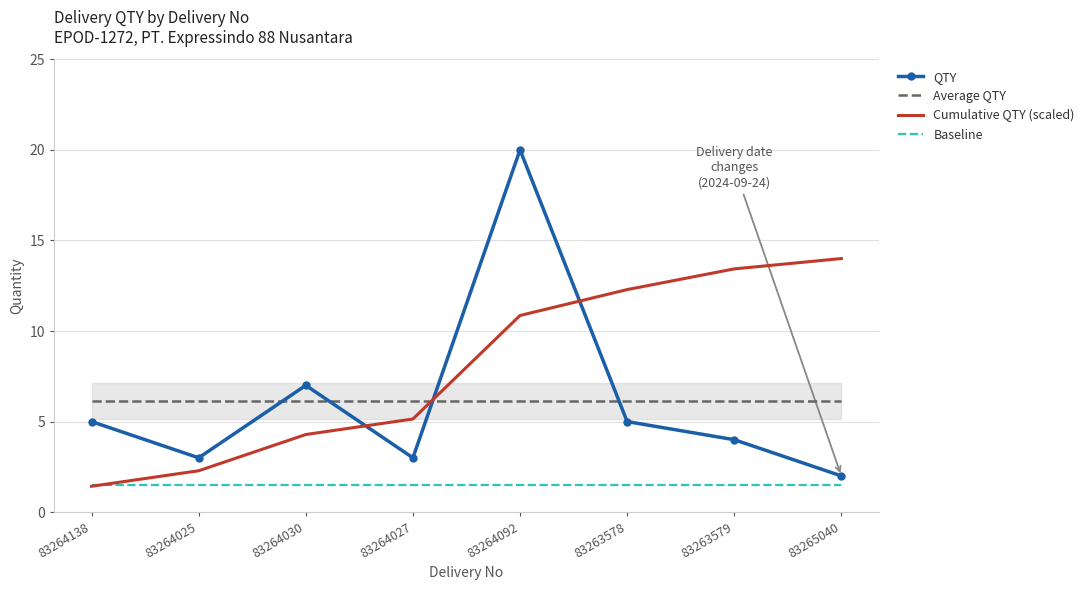

What is the minimum value for Baseline?

1.5